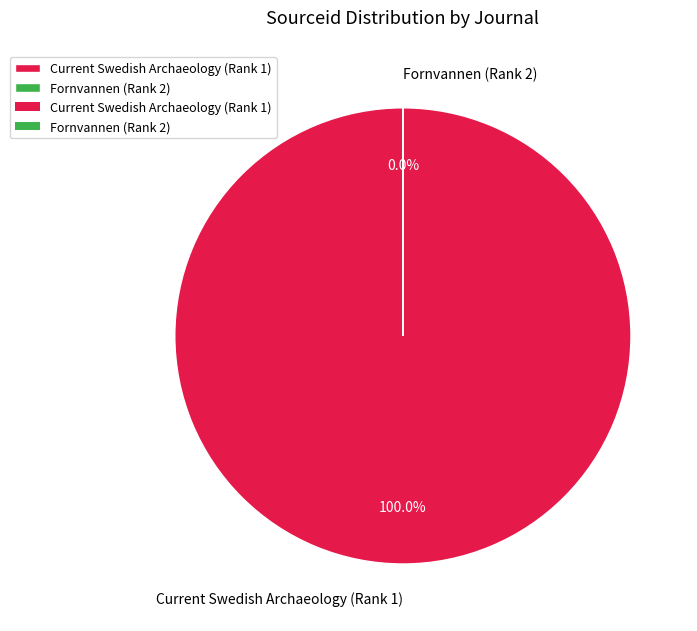

To the nearest percent, what portion does Current Swedish Archaeology (Rank 1) represent?

100%